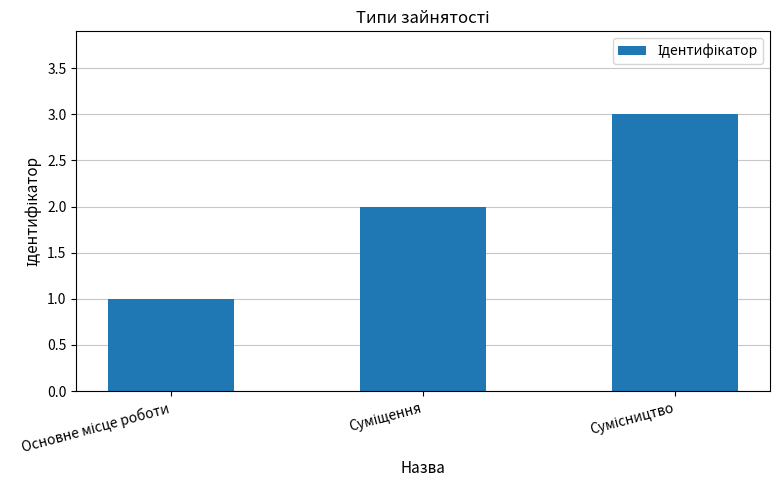

What is the value of the 3rd bar from the left?

3